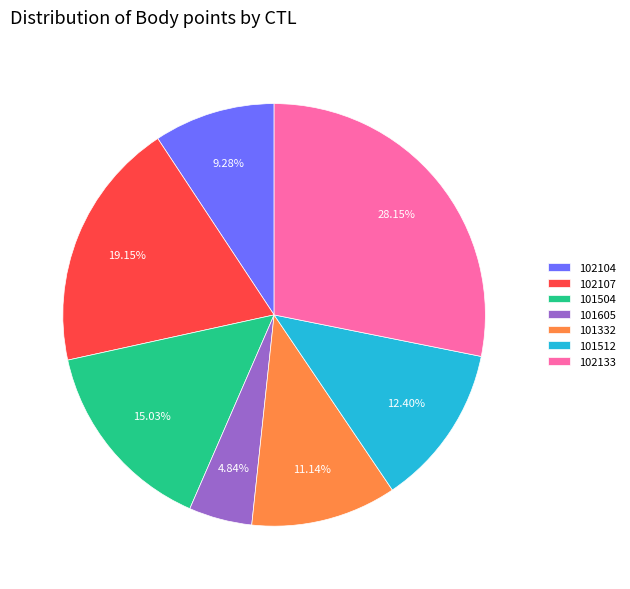

True or false: 102133 accounts for 28% of the total.

True